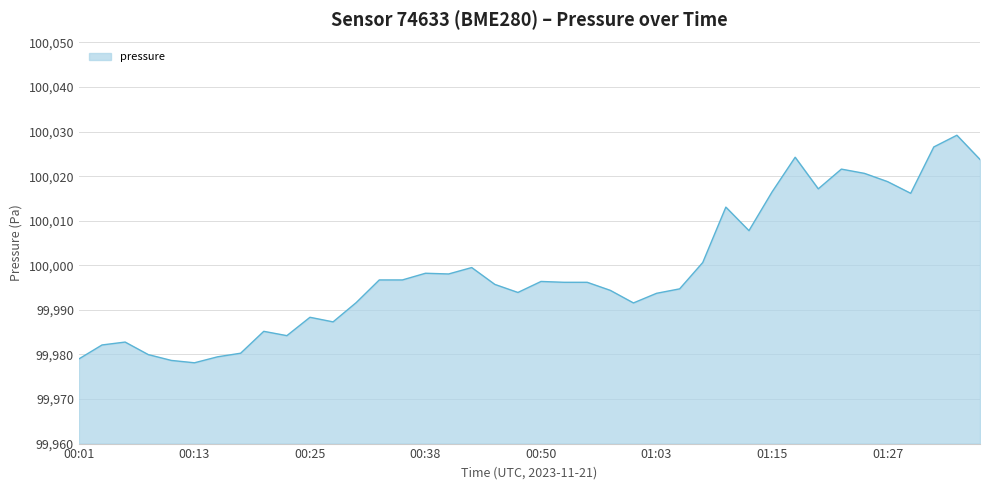

What is the greatest value displayed?

100029.2